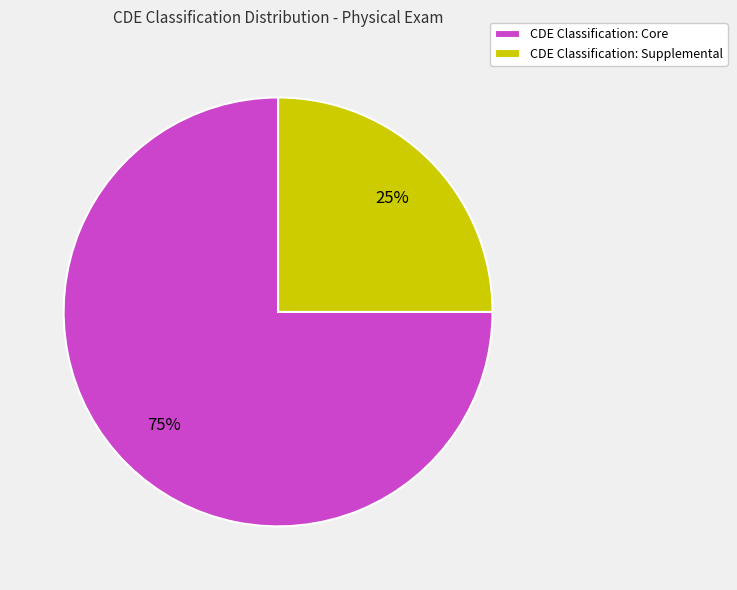

To the nearest percent, what is the difference between the CDE Classification: Supplemental and CDE Classification: Core slice percentages?

50%